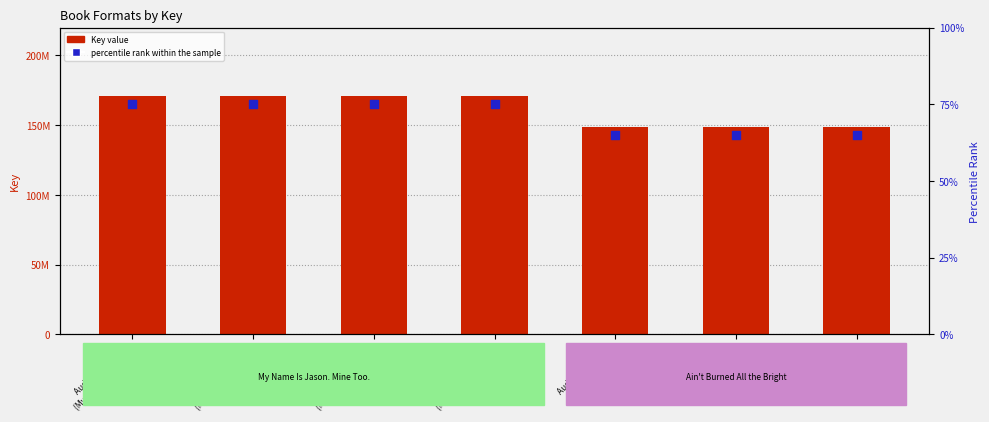

At which category is the sum across all series the highest?

Audio Download
(My Name Is Jason)